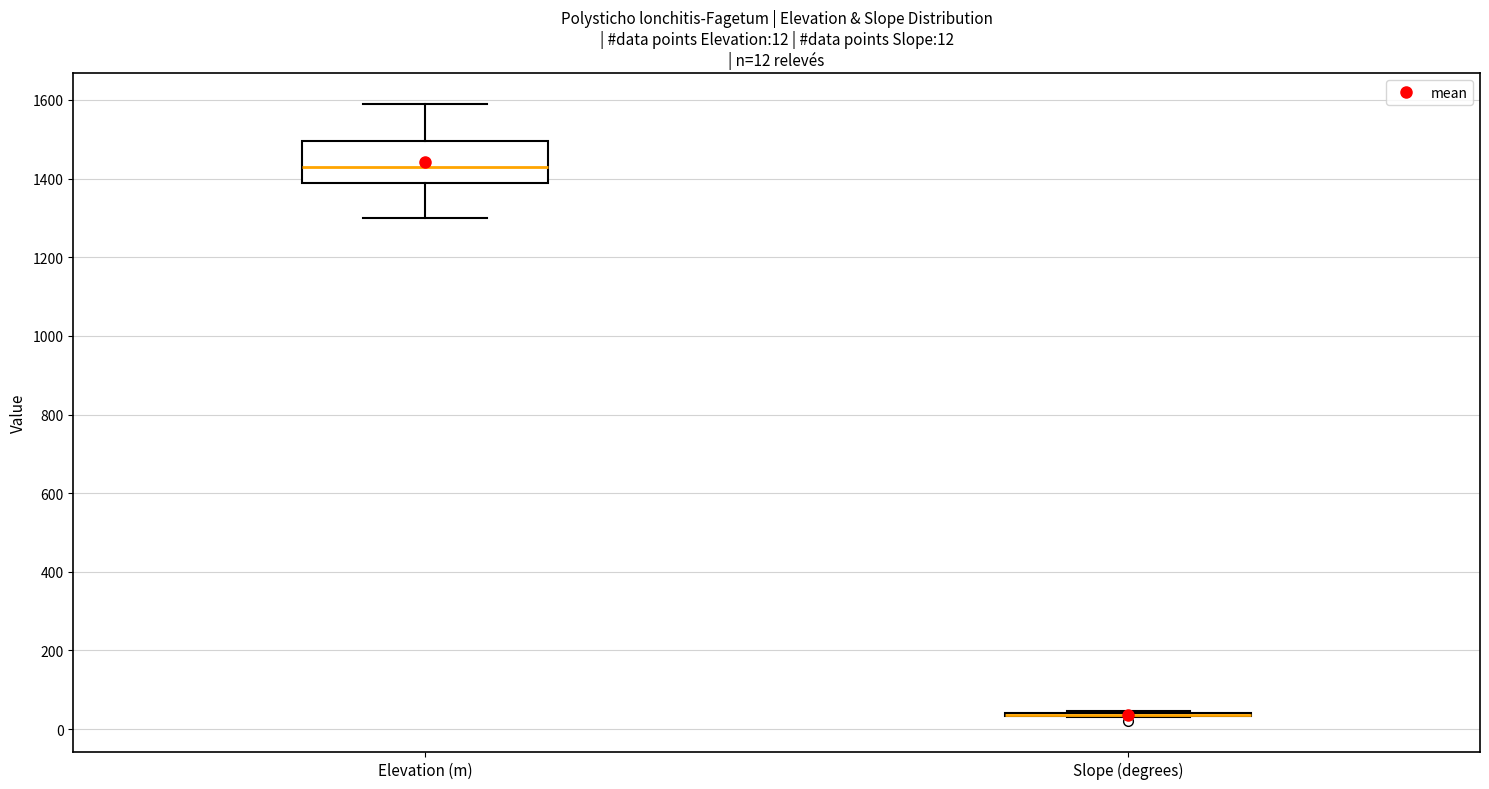

Comparing the boxes themselves (not the whiskers), which one is the tallest?

Elevation (m)